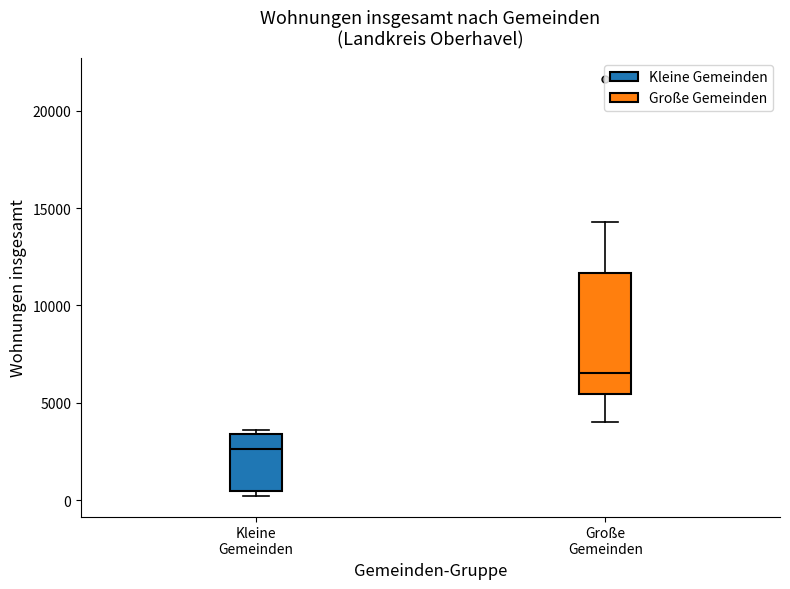

Reading left to right, read every box against the y-axis: the position of its median line, the range the box covers, and the ends of its whiskers. The values are not printed on the chart, so give them approximately, as read against the axis.

Kleine Gemeinden: median 2500, box 500 to 3500, whiskers 0 to 3500 (just above the box's upper edge)
Große Gemeinden: median 6500, box 5500 to 11500, whiskers 4000 to 14500